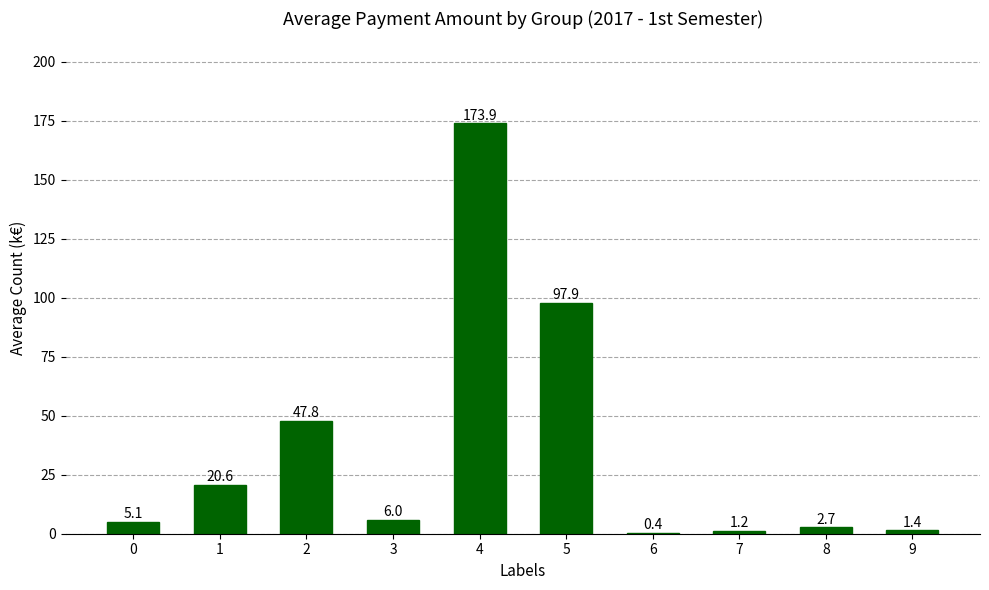

Read the value at 4.

173.9